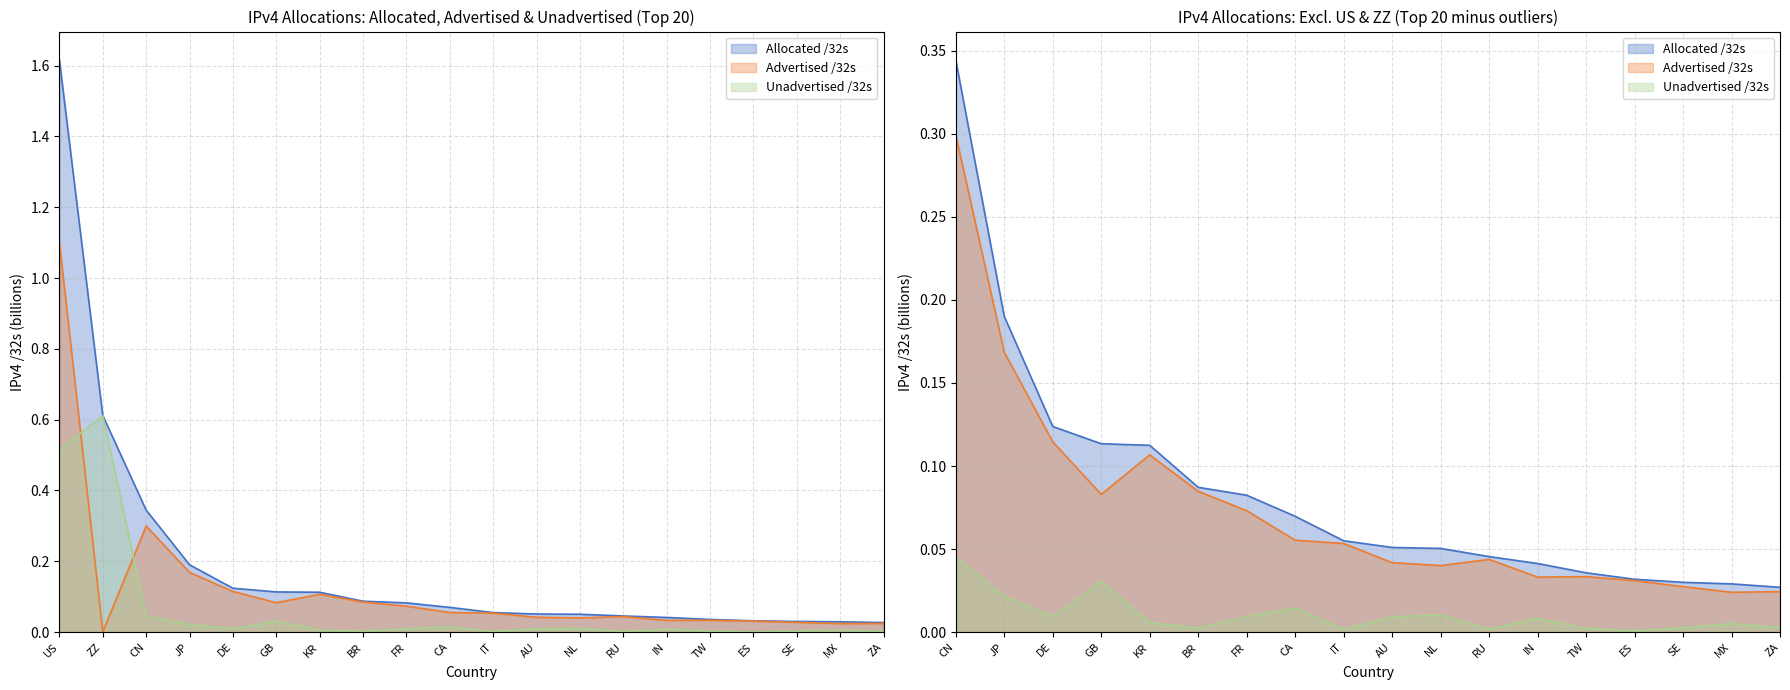

What is the difference between the maximum and minimum values in the Advertised /32s series?

1.1